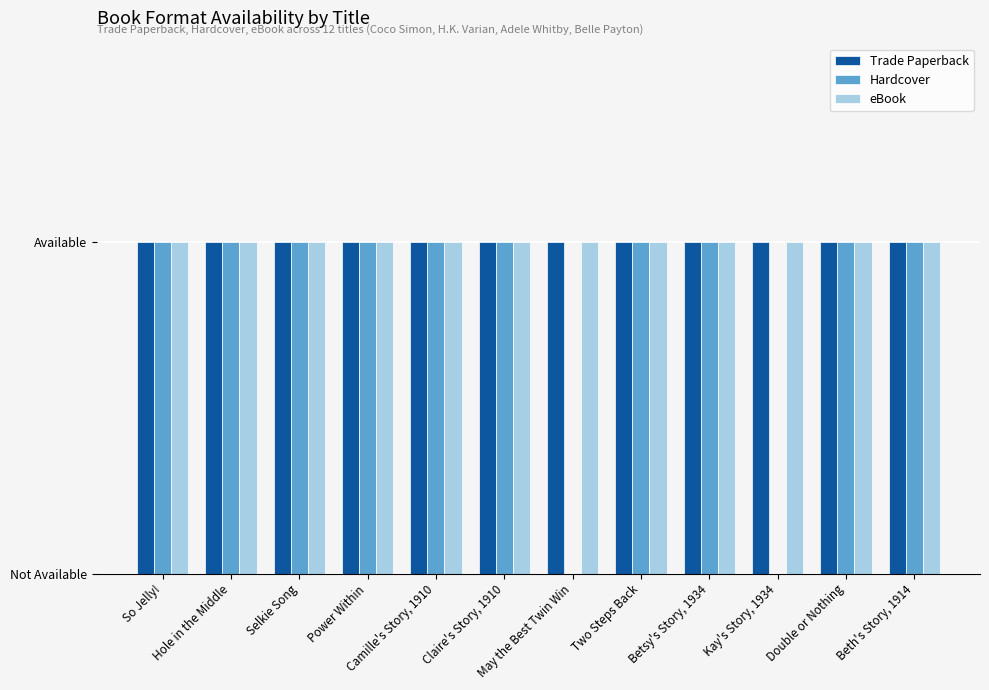

Which series has the largest total across all categories?

Trade Paperback